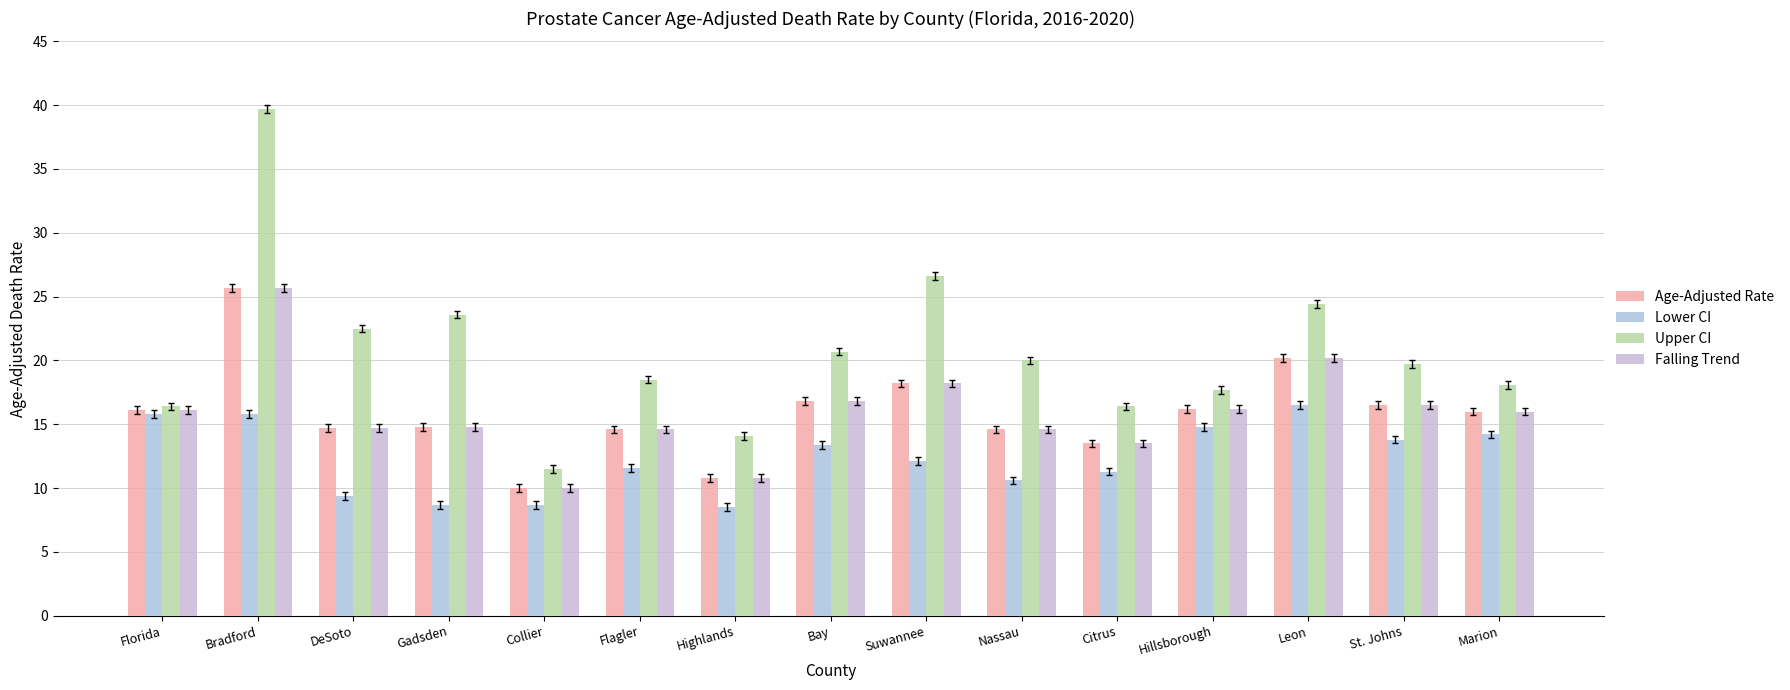

What is the label of the 11th bar from the left?

Citrus